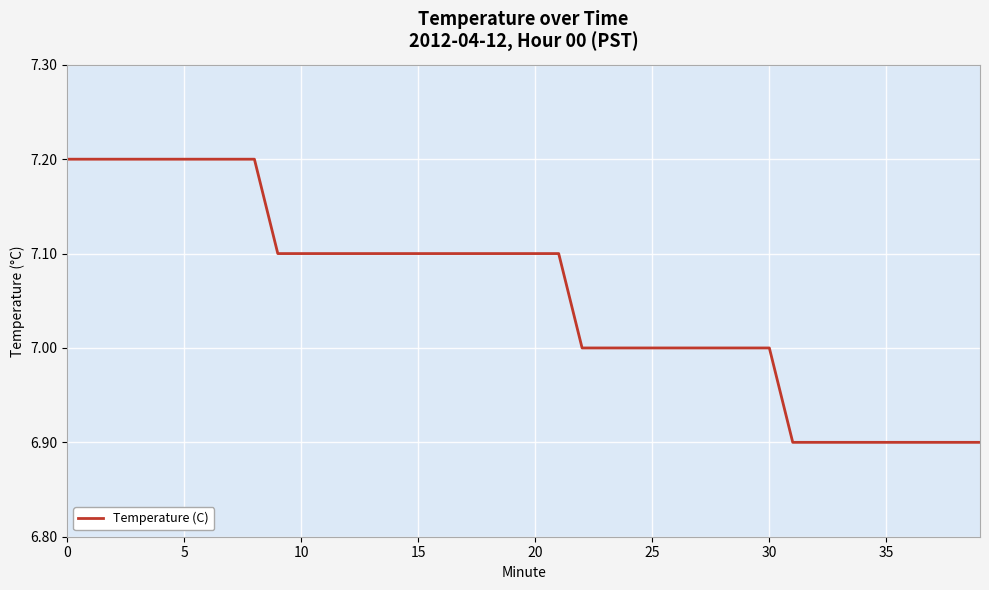

What is the greatest value displayed?

7.2